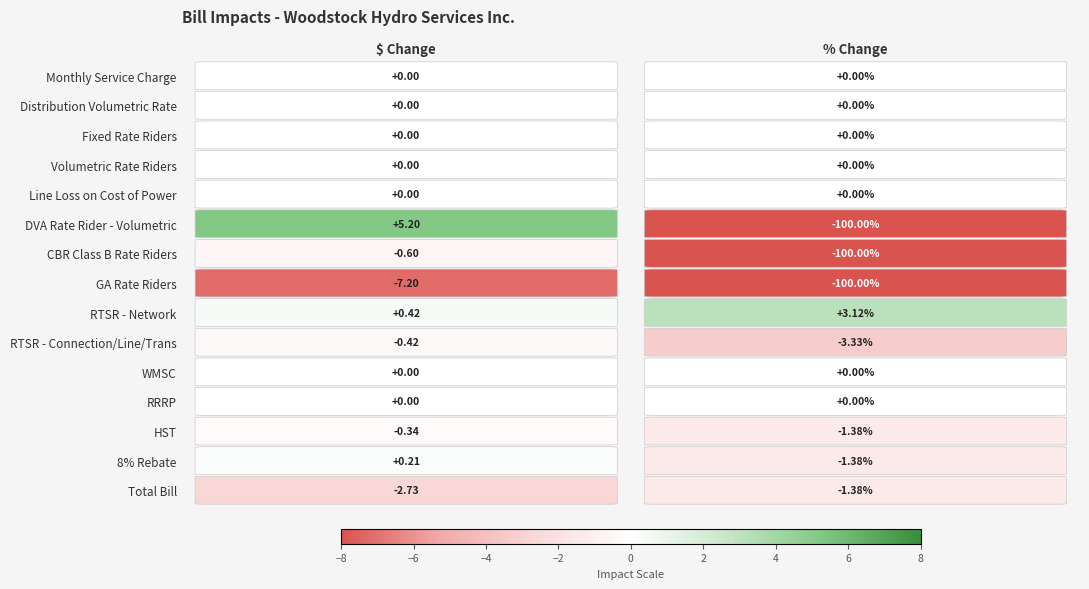

At how many categories does at least one series exceed -2?

2